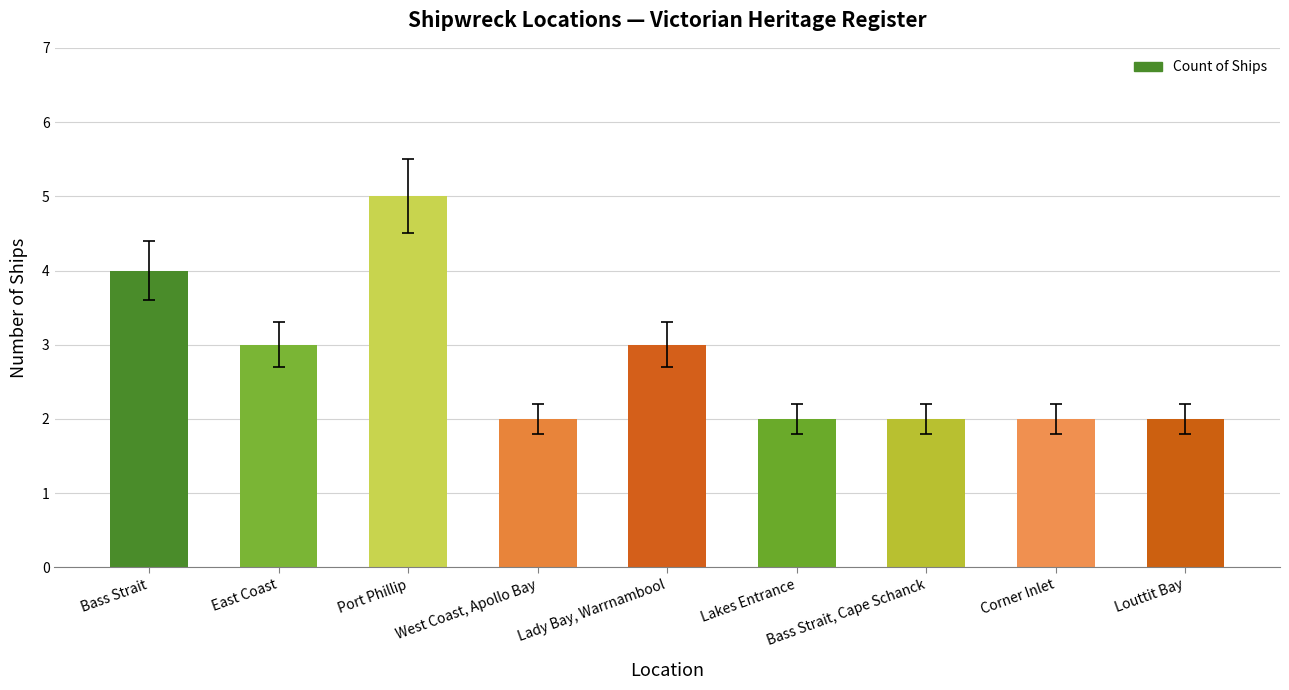

True or false: the data shows 1 at Louttit Bay.

False